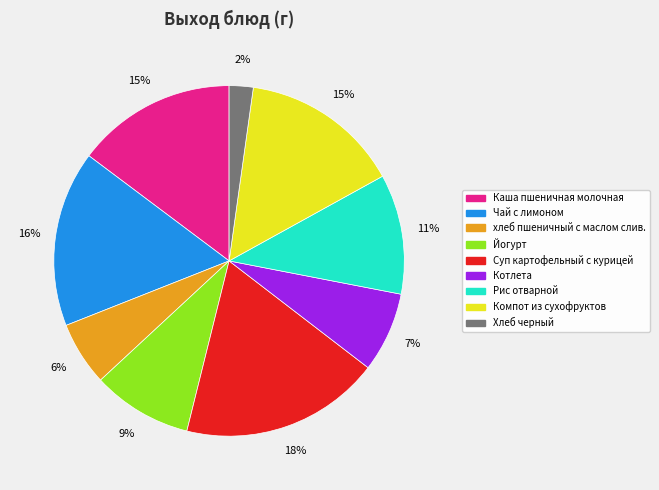

Which category has the smallest portion of the pie?

Хлеб черный